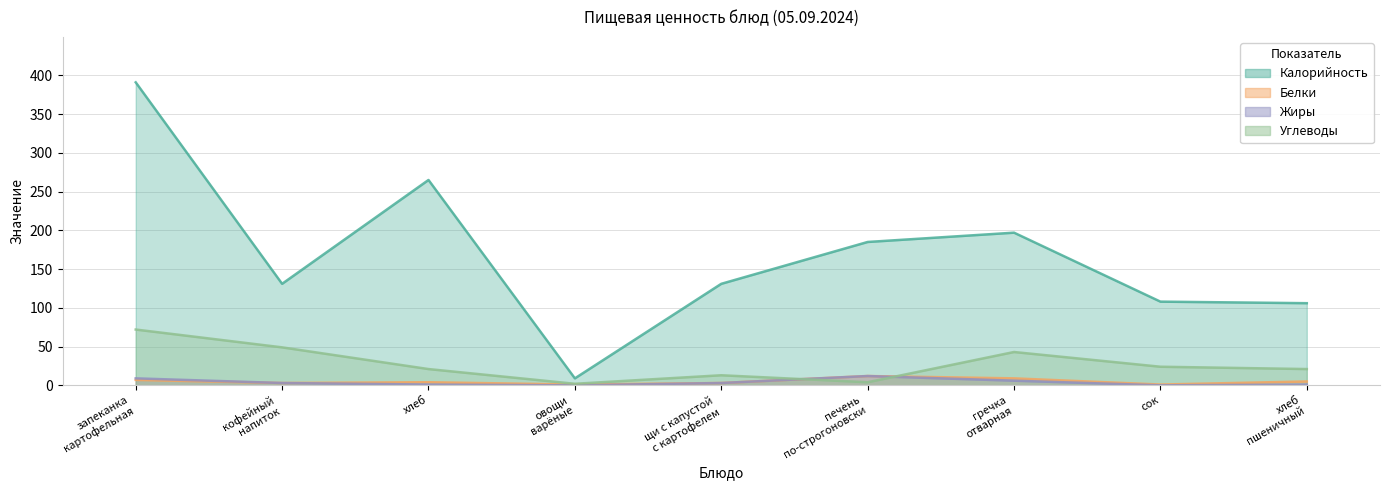

What is the minimum value for Калорийность?

9